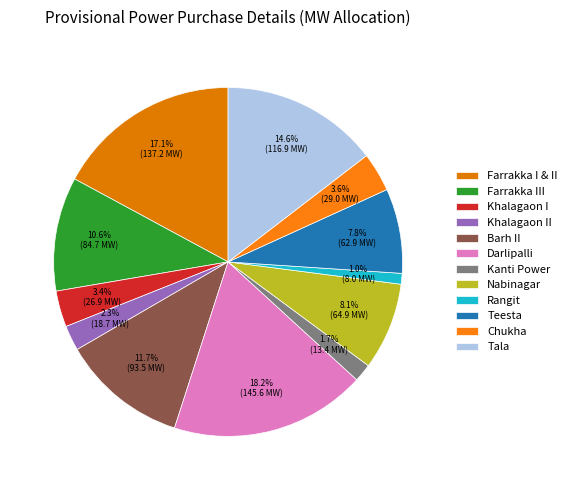

To the nearest percent, what is the average slice percentage?

8%